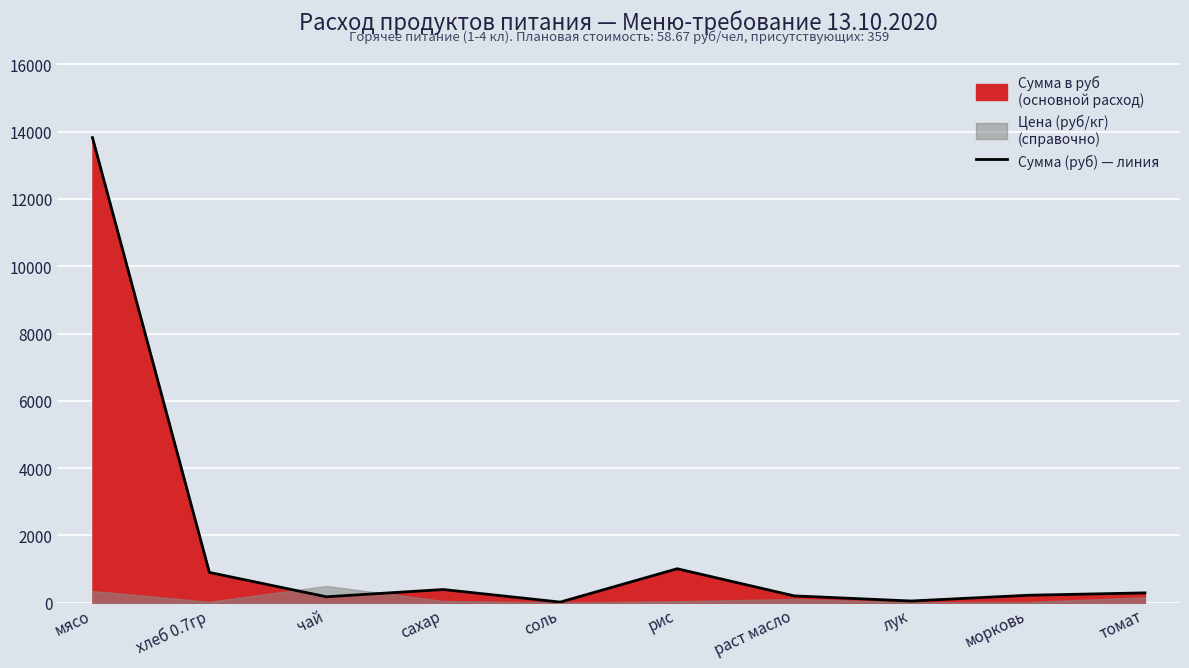

How many categories are shown in the chart?

10